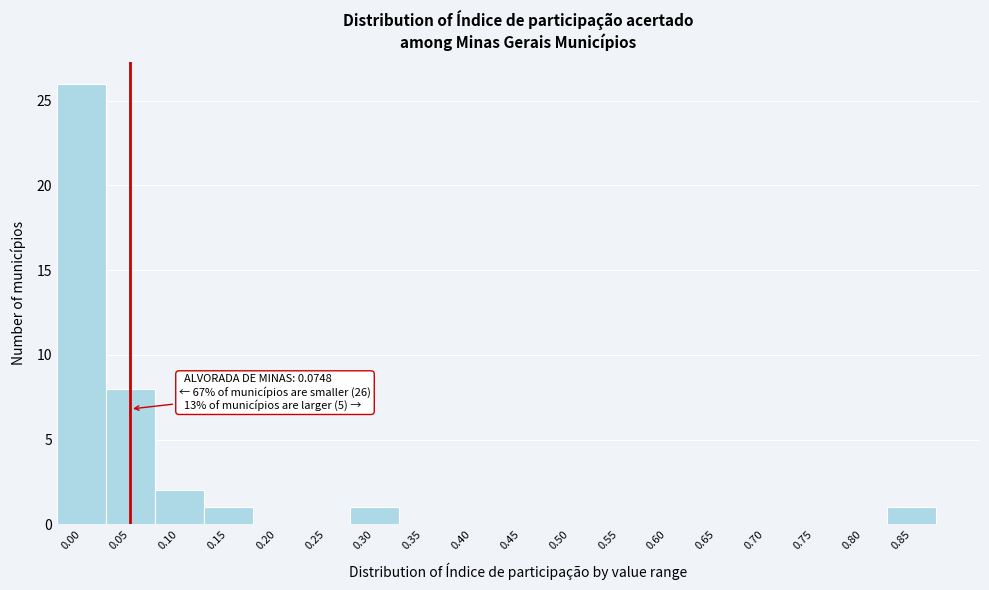

Reading right to left, list all the values displayed in this chart.

0.85=1	0.80=0	0.75=0	0.70=0	0.65=0	0.60=0	0.55=0	0.50=0	0.45=0	0.40=0	0.35=0	0.30=1	0.25=0	0.20=0	0.15=1	0.10=2	0.05=8	0.00=26